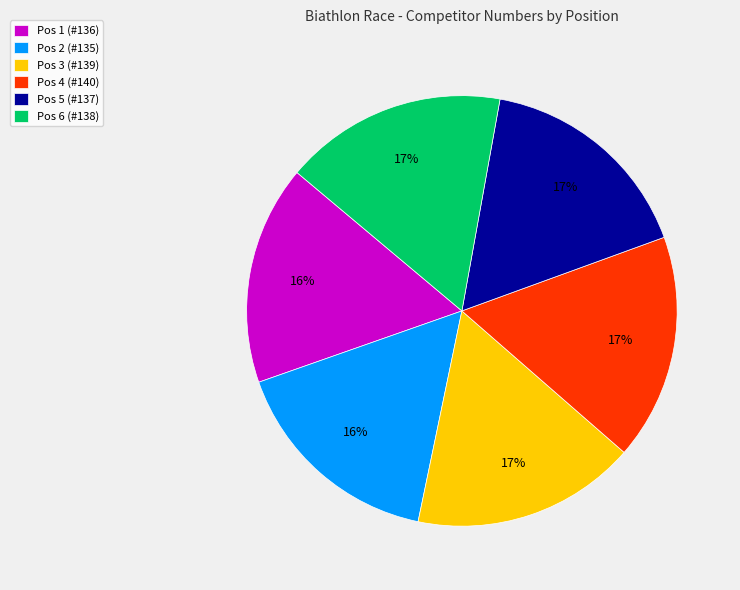

Is Pos 6 (#138) the majority of the pie?

No